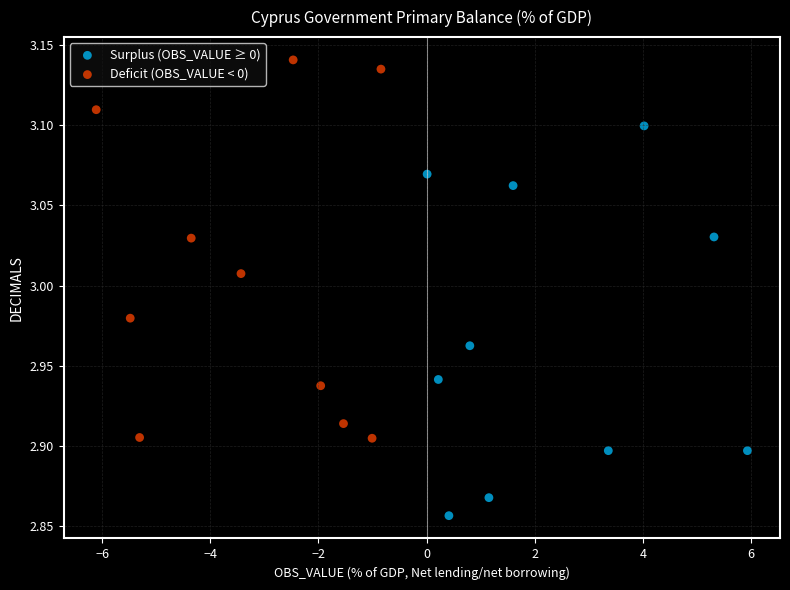

Which series reaches the maximum Y coordinate?

Deficit (OBS_VALUE < 0)